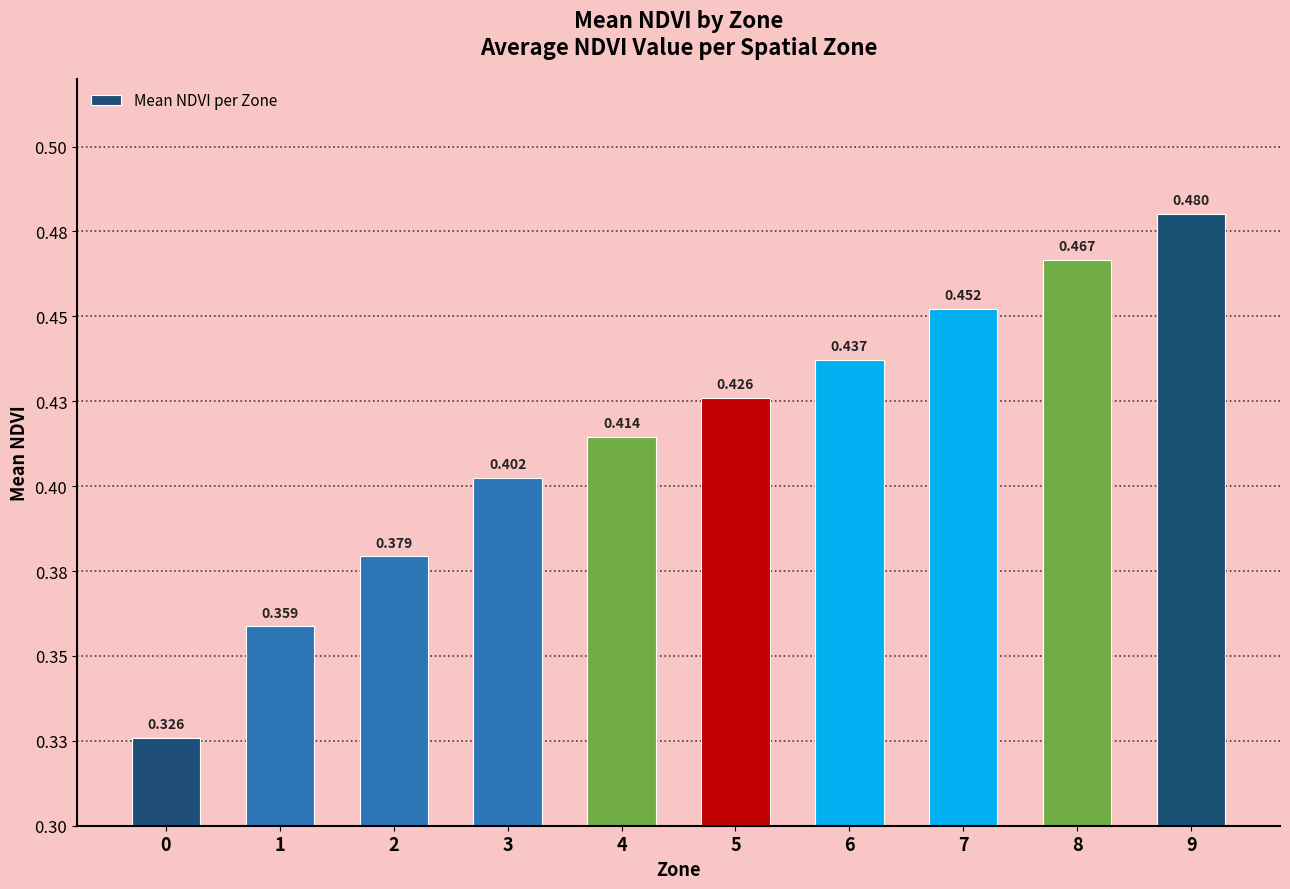

What is the sum of all values?

4.1